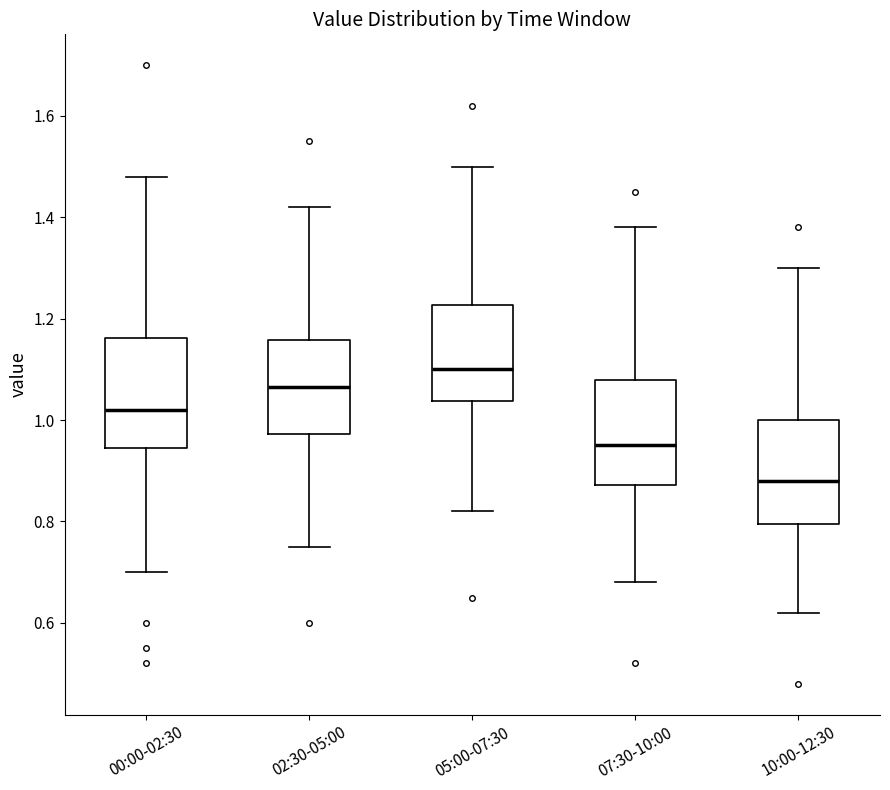

Reading left to right, transcribe this box plot: for each box, give where its median line is, the range the box spans, and where its two whiskers end, as read against the y-axis. The values are not printed on the chart, so give them approximately, as read against the axis.

00:00-02:30: median 1.02, box 0.94 to 1.16, whiskers 0.70 to 1.48
02:30-05:00: median 1.06, box 0.98 to 1.16, whiskers 0.76 to 1.42
05:00-07:30: median 1.10, box 1.04 to 1.22, whiskers 0.82 to 1.50
07:30-10:00: median 0.96, box 0.88 to 1.08, whiskers 0.68 to 1.38
10:00-12:30: median 0.88, box 0.80 to 1.00, whiskers 0.62 to 1.30